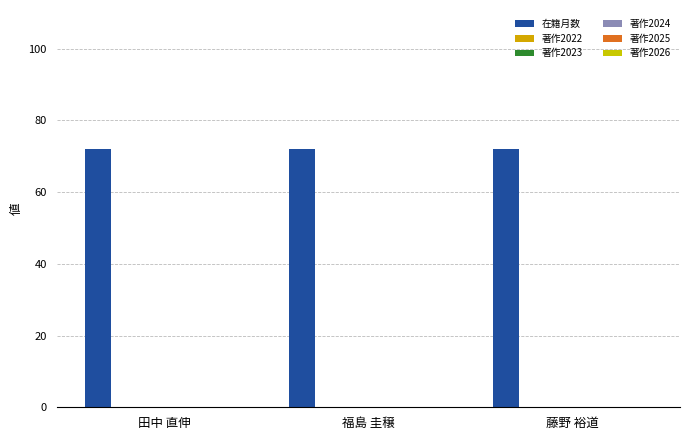

Between 田中 直伸 and 藤野 裕道, which series saw the biggest shift?

在籍月数